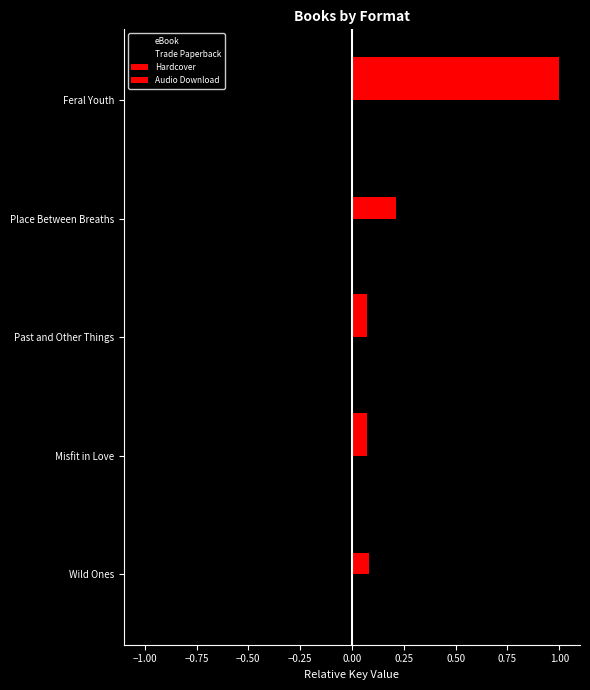

How many data points does each series have?

5